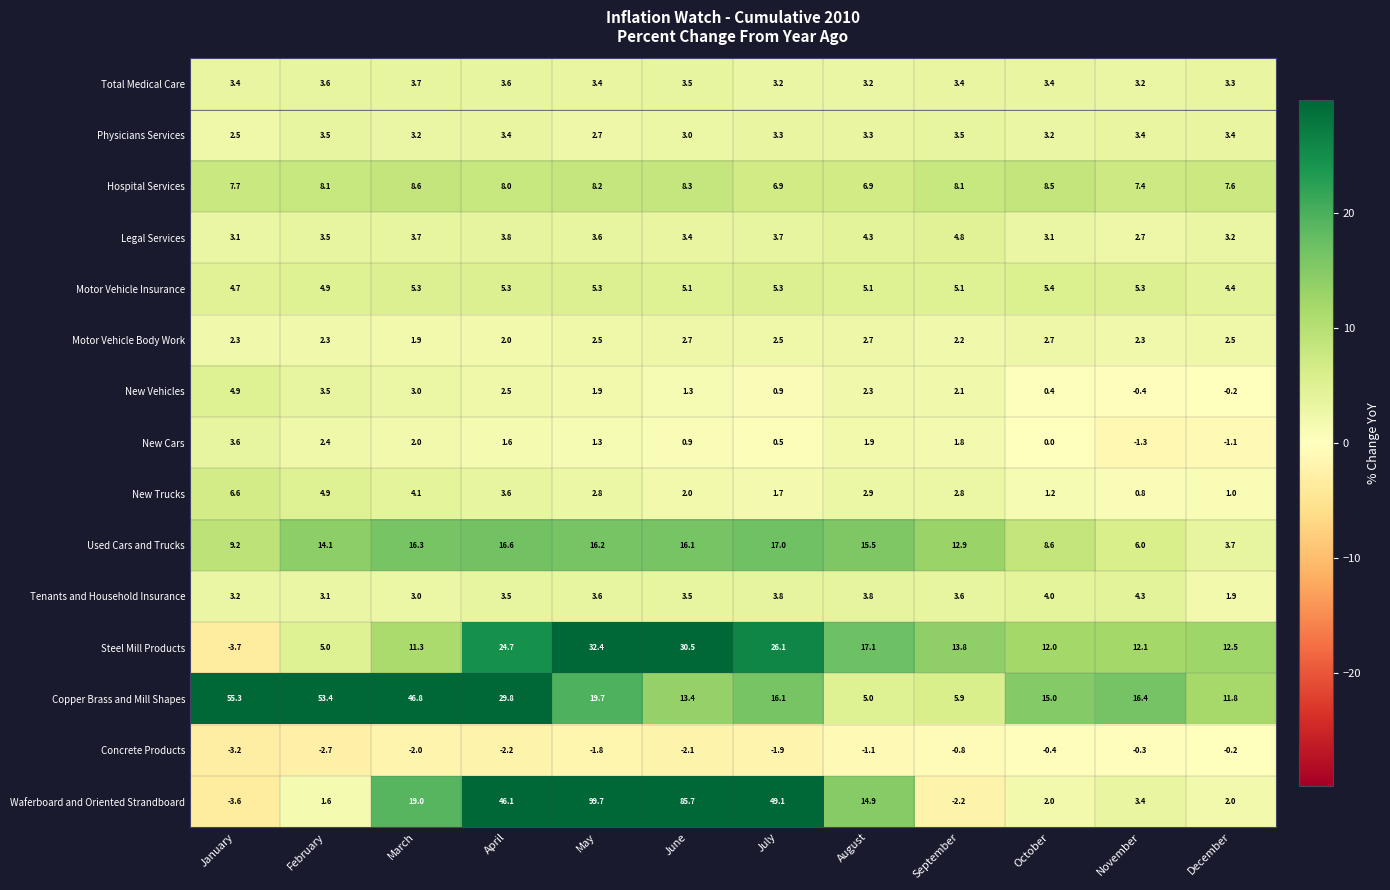

What is the greatest value displayed?

99.7